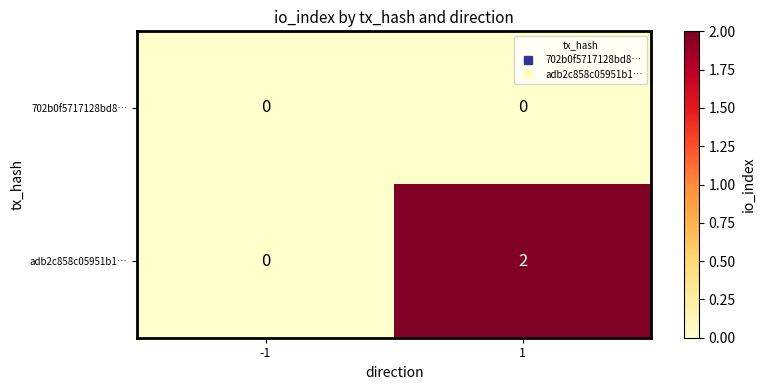

Reading right to left, what are all the values shown in this chart?

702b0f5717128bd8…: 0	0
adb2c858c05951b1…: 2	0